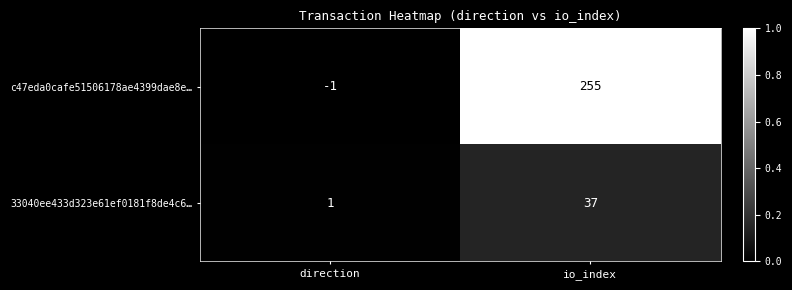

Which series has the largest total across all categories?

c47eda0cafe51506178ae4399dae8e…